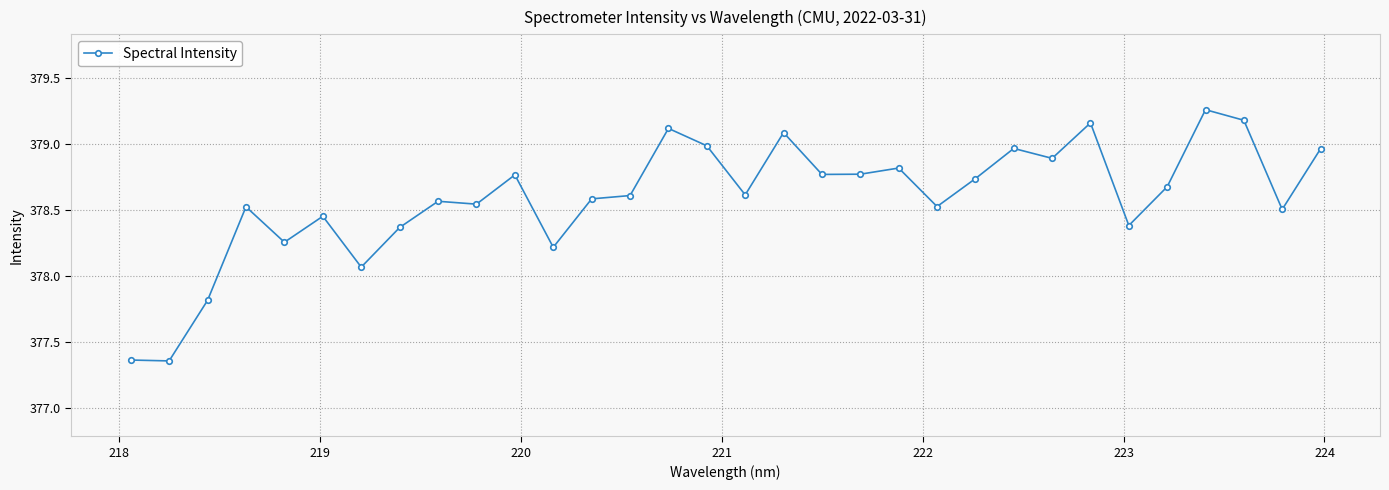

What is the difference between the maximum and minimum values?

1.9